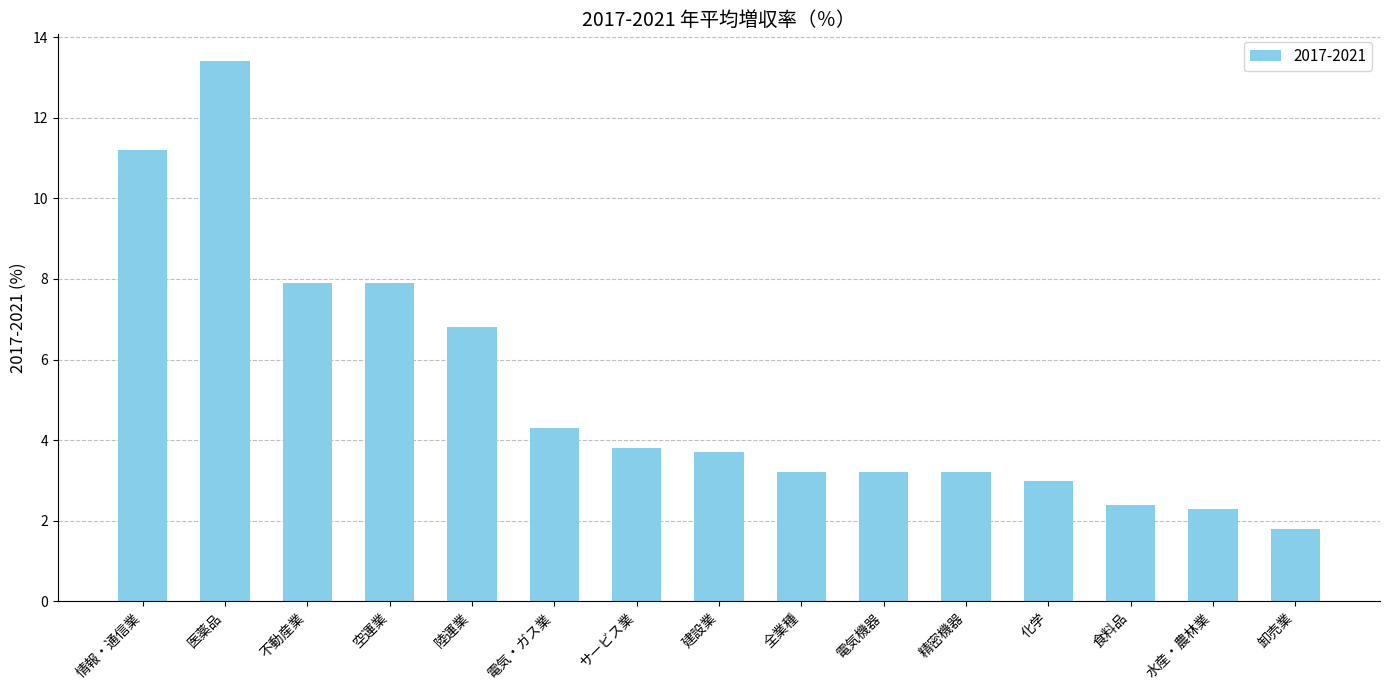

How many categories are shown in the chart?

15